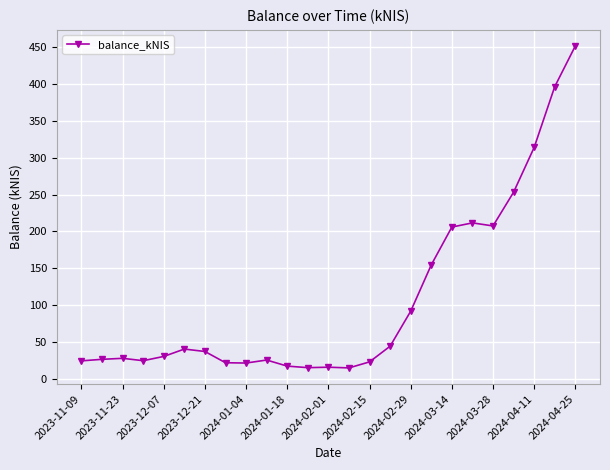

What is the difference between the second highest and second lowest values?

381.0